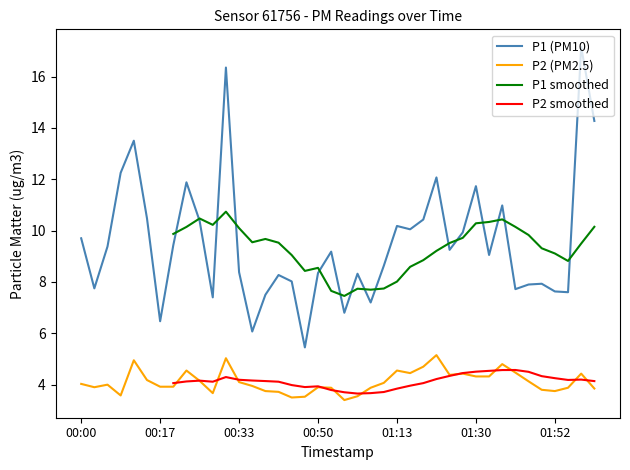

What is the average value of the P1 series?

9.5